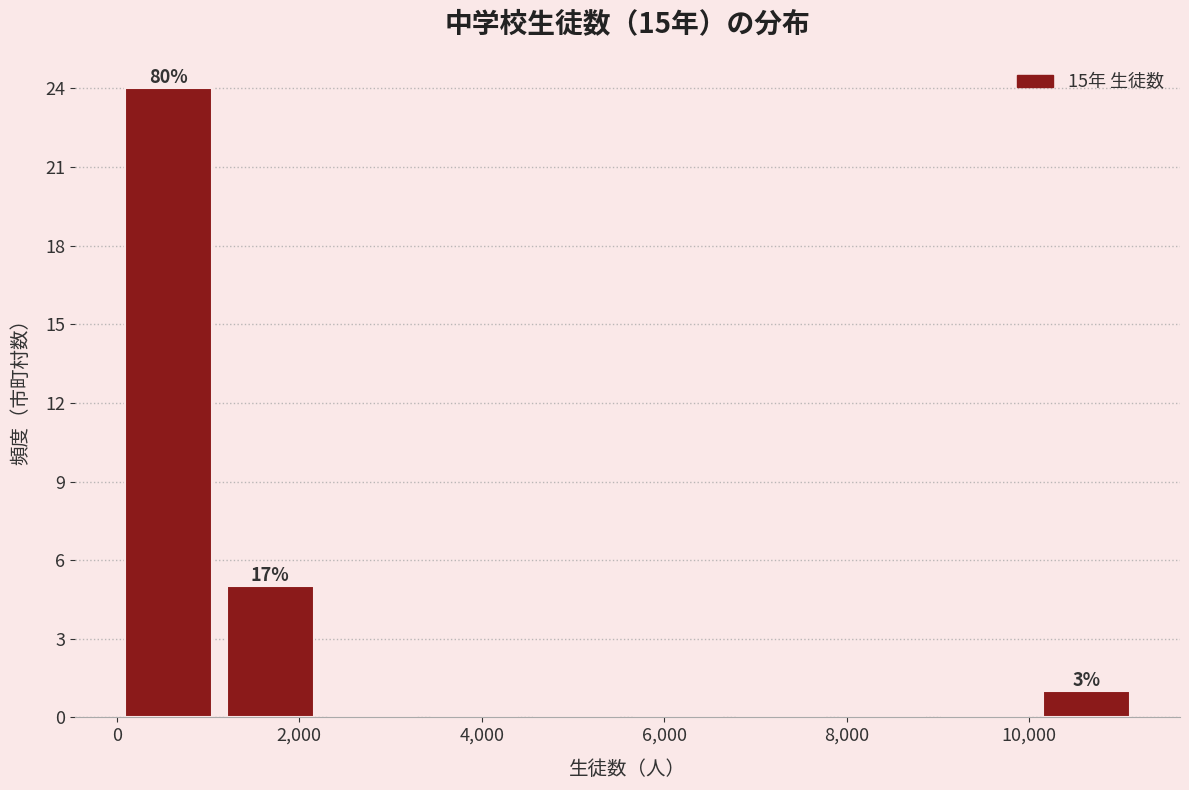

Over which range of the x-axis is the bar tallest?

0 to 1200